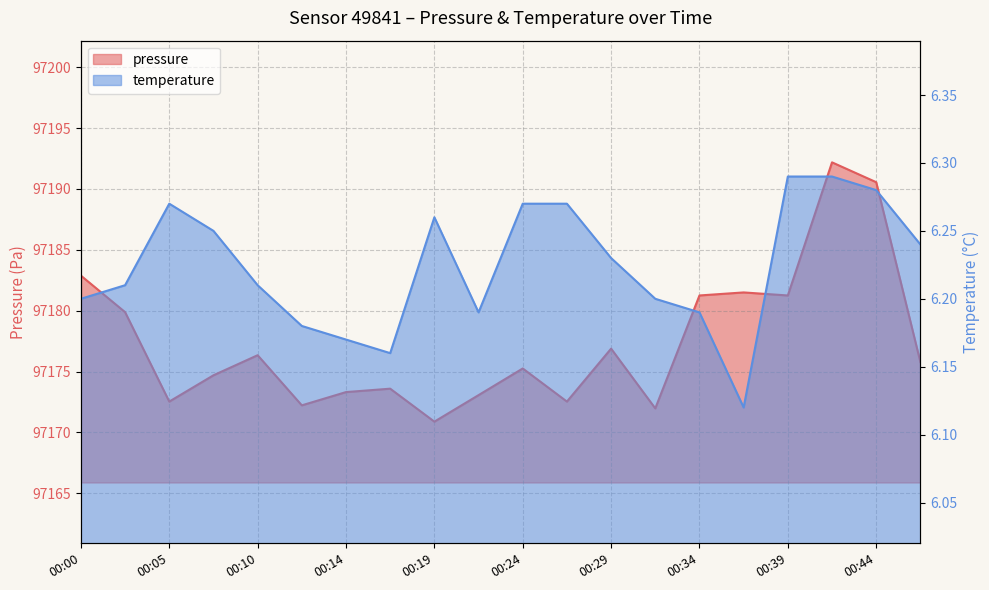

Which series has the largest total across all categories?

pressure